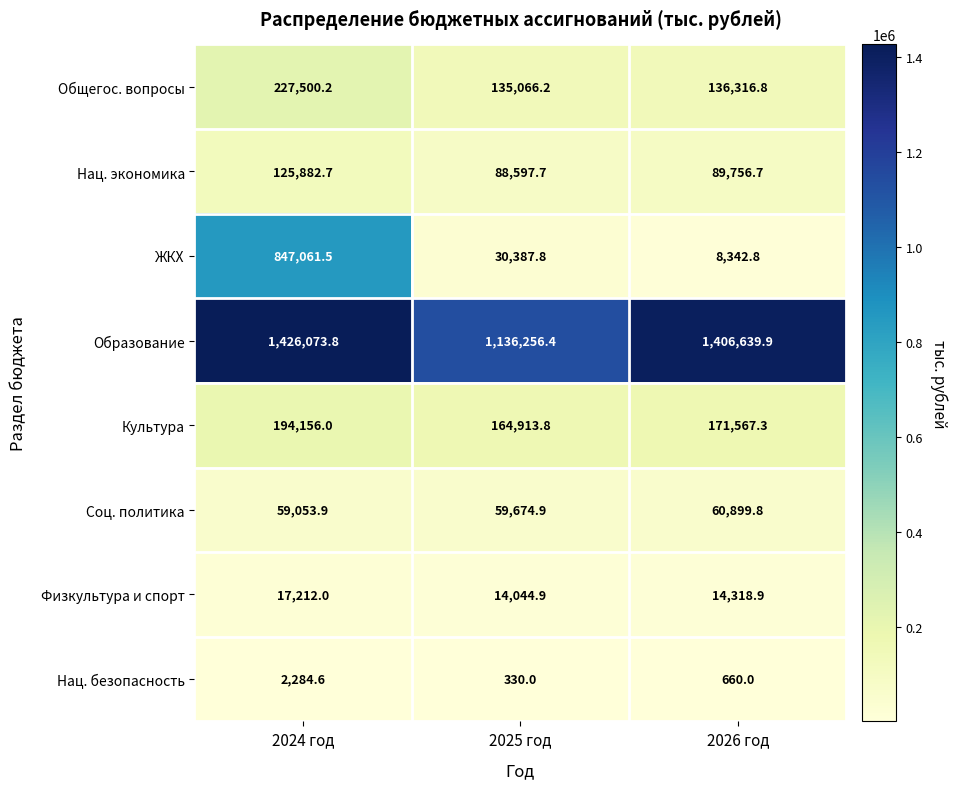

How many data points in Общегос. вопросы are above 136316?

2